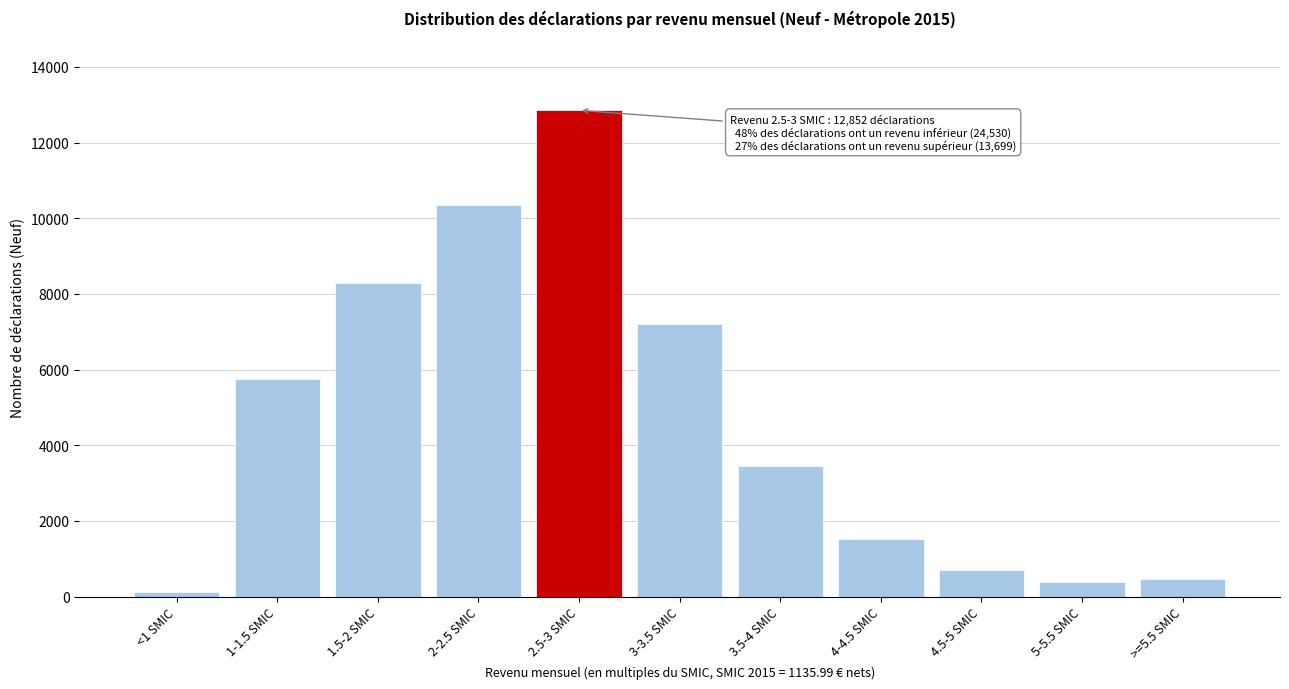

Reading left to right, list all the values displayed in this chart.

130	5753	8289	10358	12852	7202	3450	1519	689	388	451